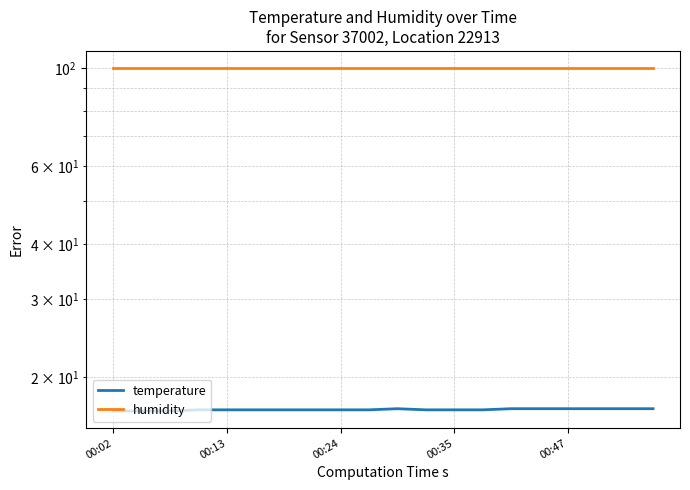

The temperature series shows 6.1 at 11. True or false?

False